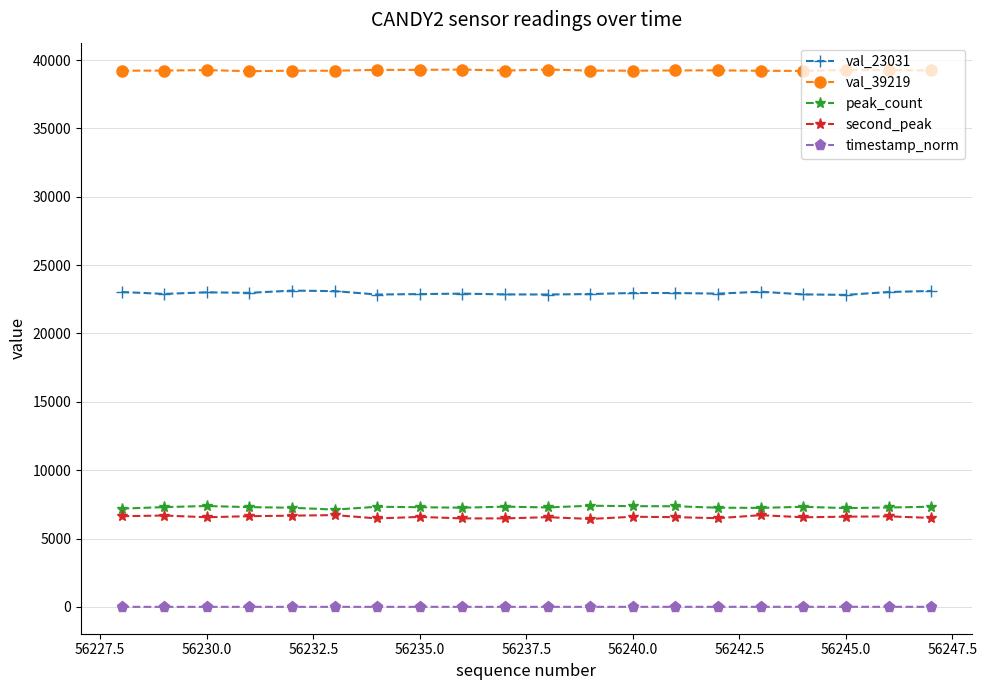

At how many categories does at least one series exceed 8849?

20